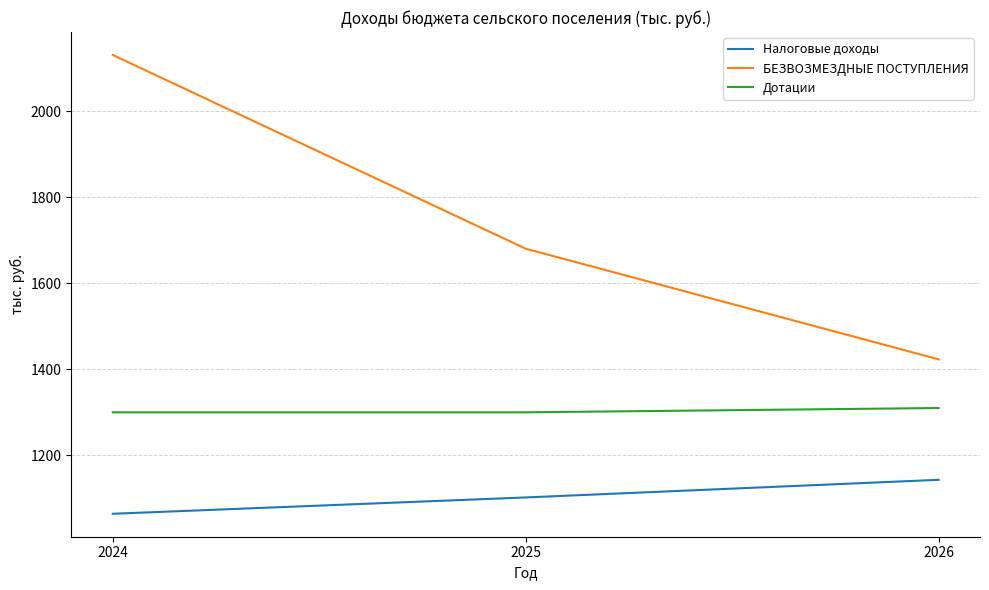

Does the chart have visible grid lines?

Yes